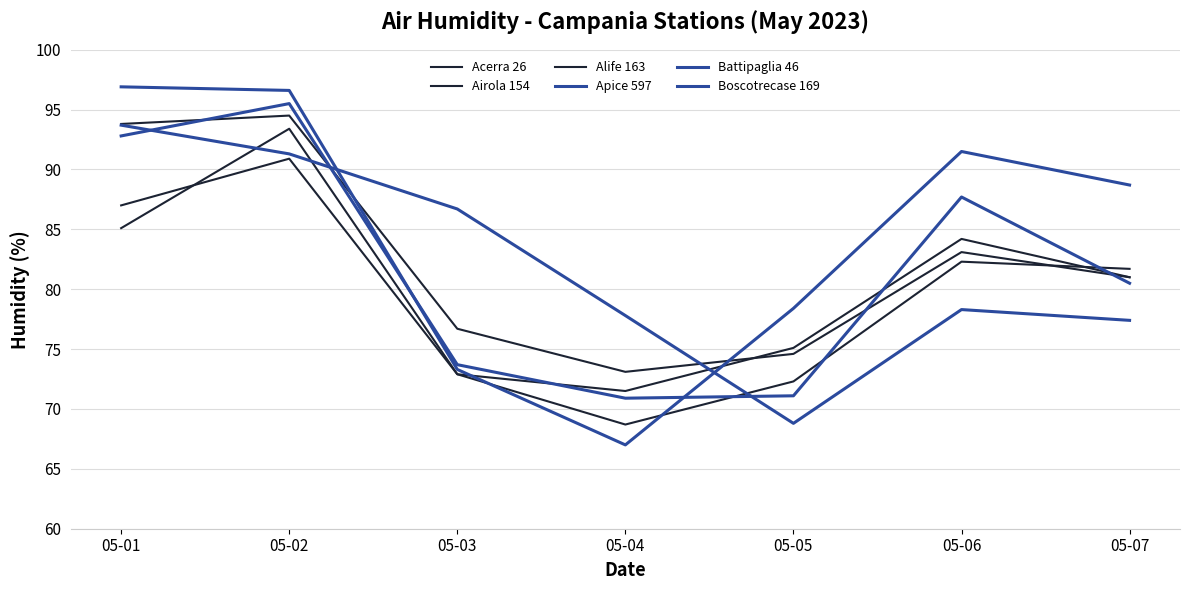

How many categories are shown in the chart?

7